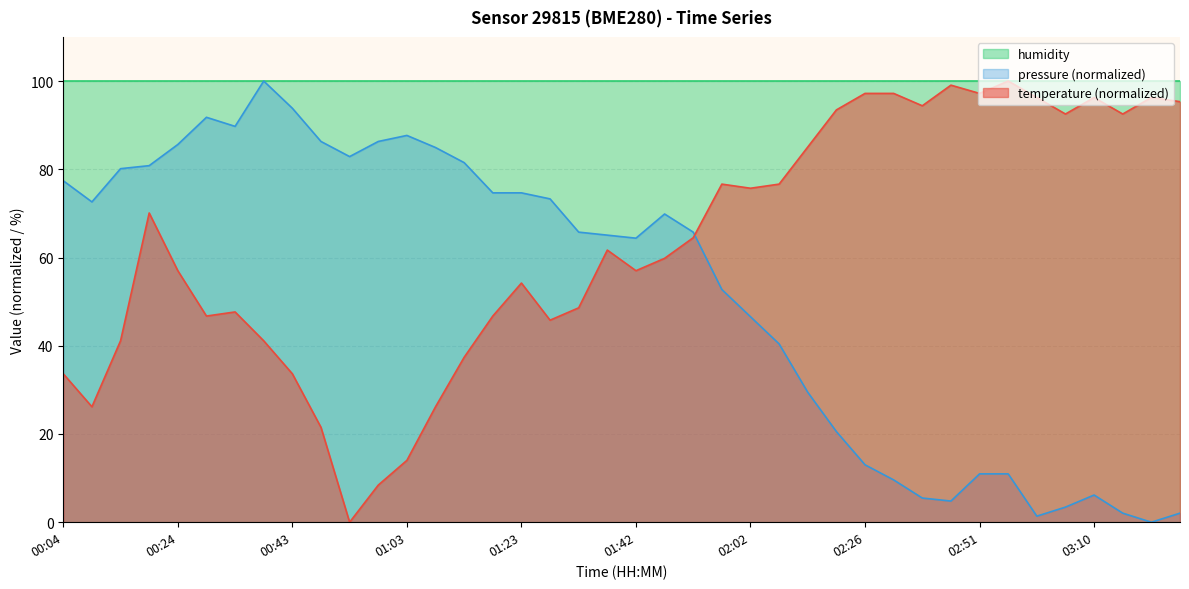

What is the greatest value displayed?

100.0